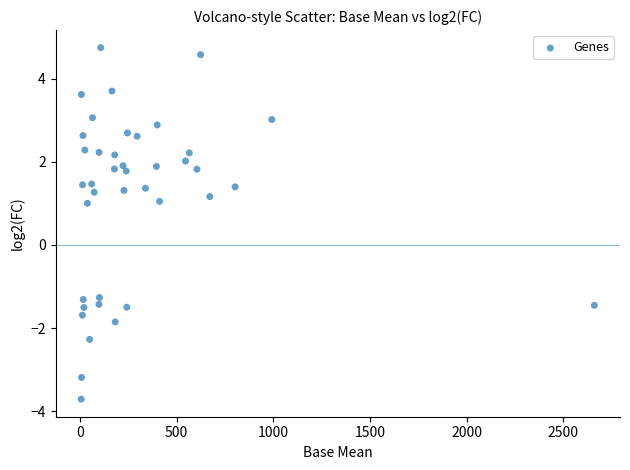

What is the range of Y values (max minus min)?

8.5